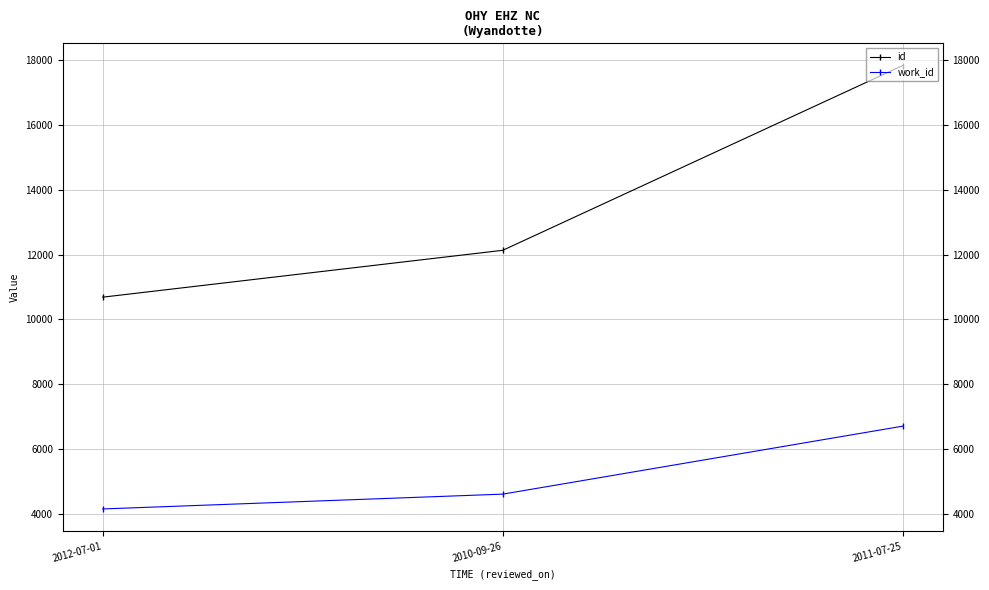

What position from the right is 2010-09-26?

2